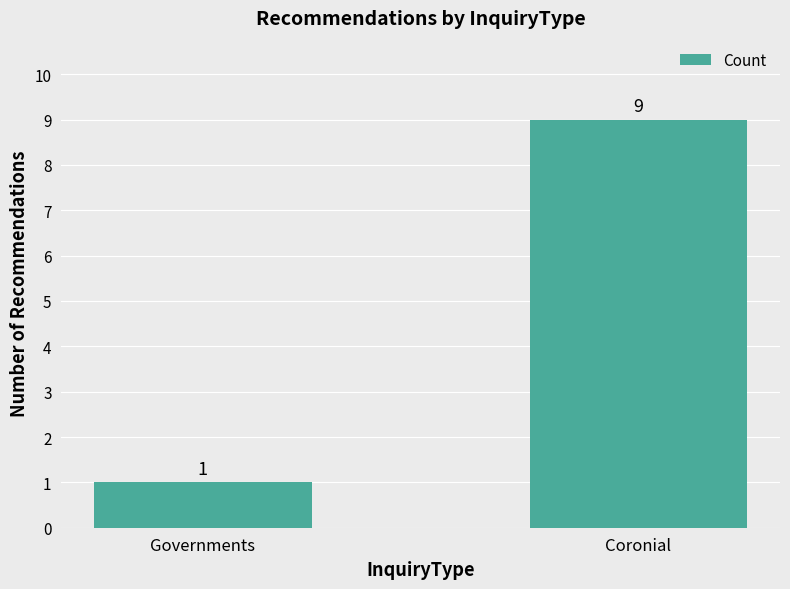

How many categories are shown in the chart?

2